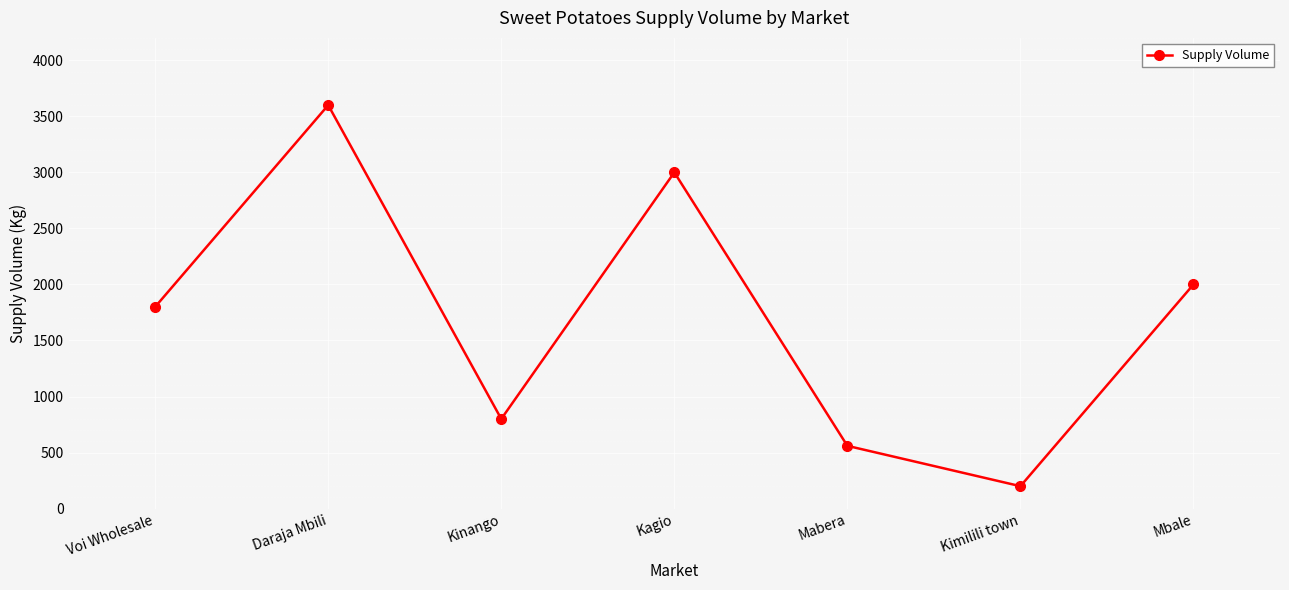

What is the ratio of the value at Mabera to the value at Kinango?

0.7